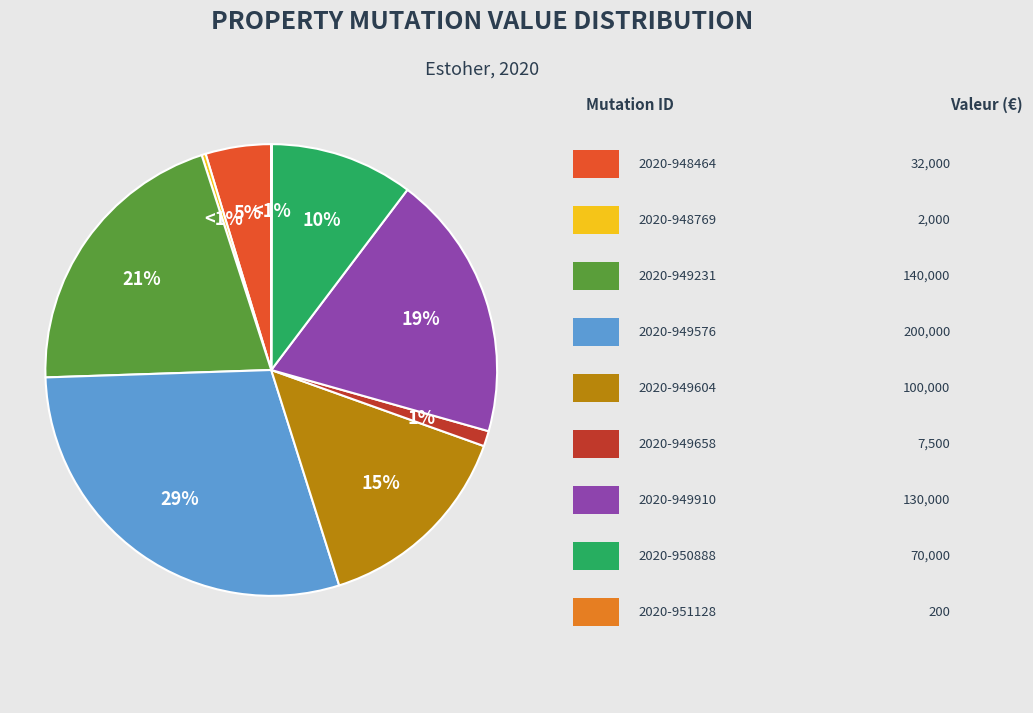

What is the total percentage of 2020-949604 and 2020-949576?

44.0%